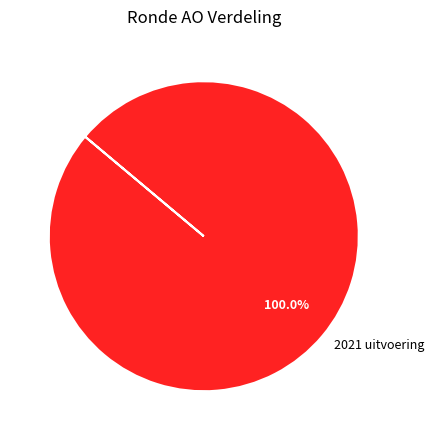

Rank the categories by value from lowest to highest.

2021 uitvoering